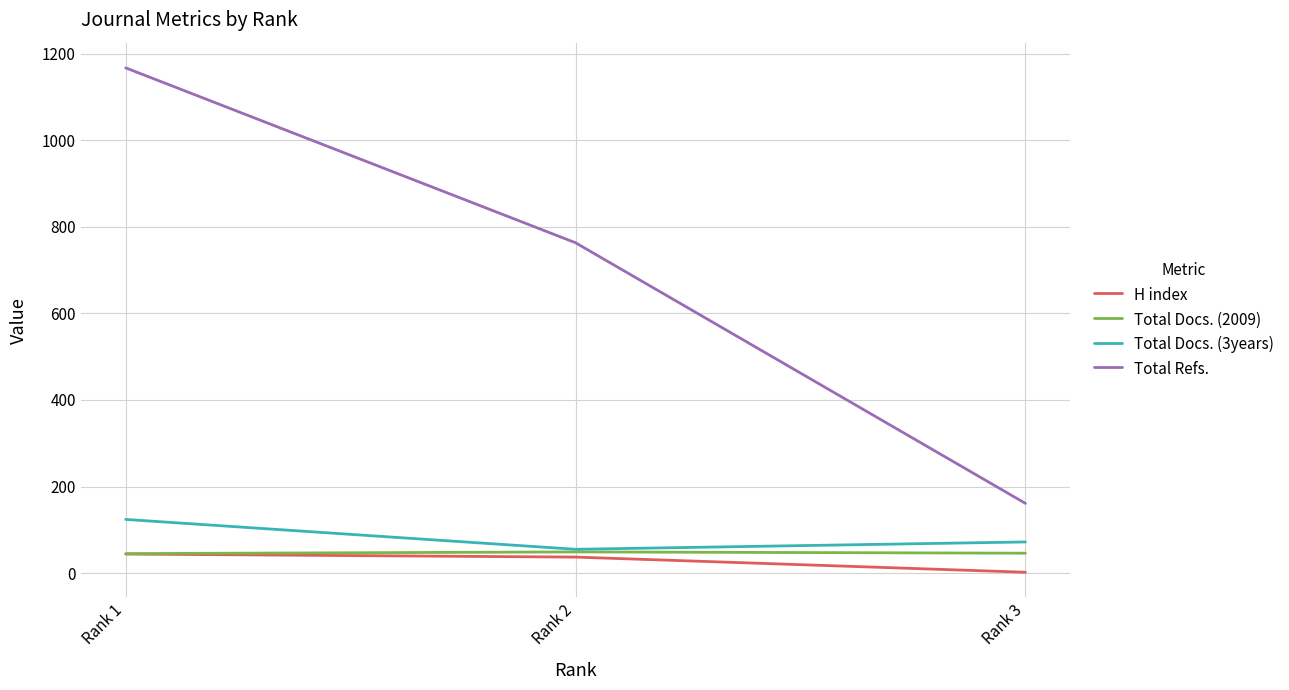

The value of Total Docs. (3years) at Rank 1 is 124. True or false?

True